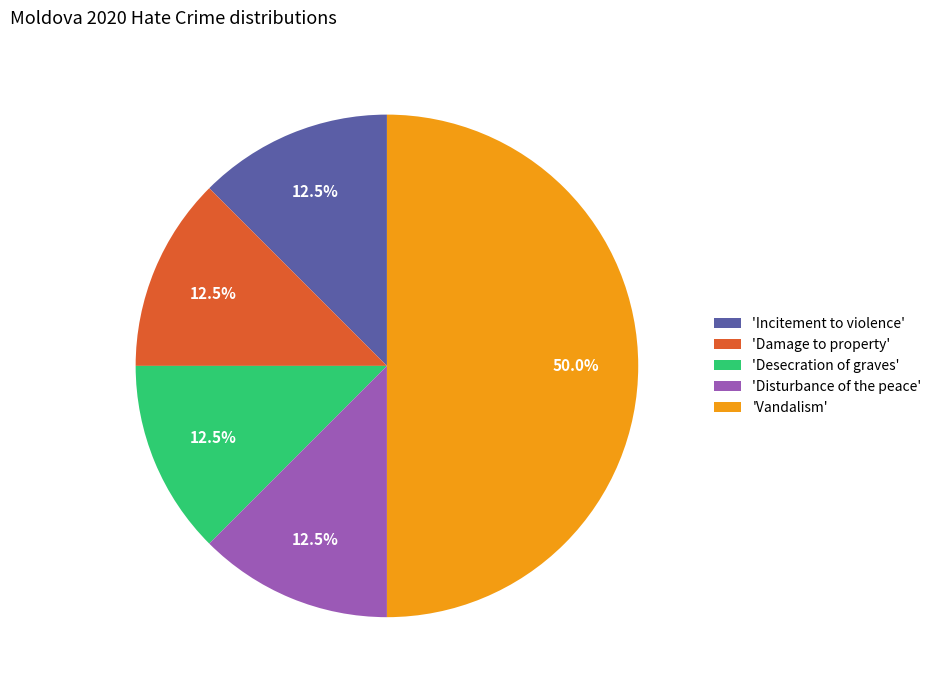

Is the sum of 'Desecration of graves' and 'Incitement to violence' greater than half?

No